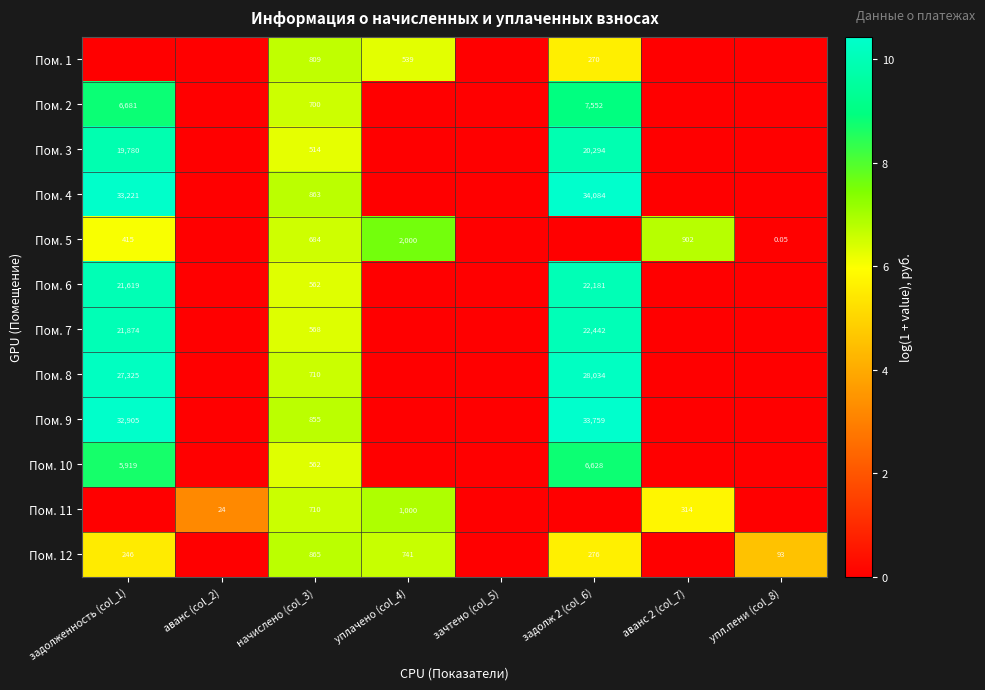

List the labels in order of Пом. 1 value, largest first.

начислено (col_3), уплачено (col_4), задолж 2 (col_6), задолженность (col_1), аванс (col_2), зачтено (col_5), аванс 2 (col_7), упл.пени (col_8)